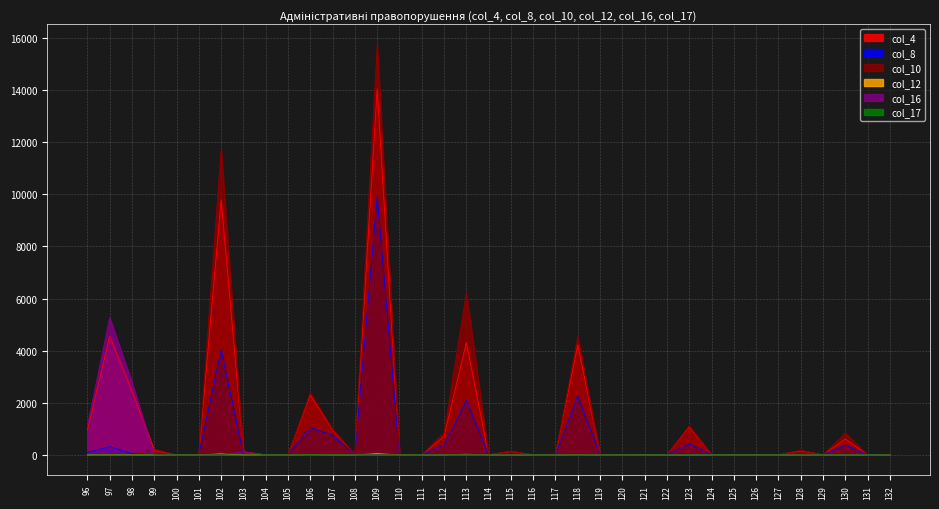

Which category has the lowest value in the col_16 series?

99